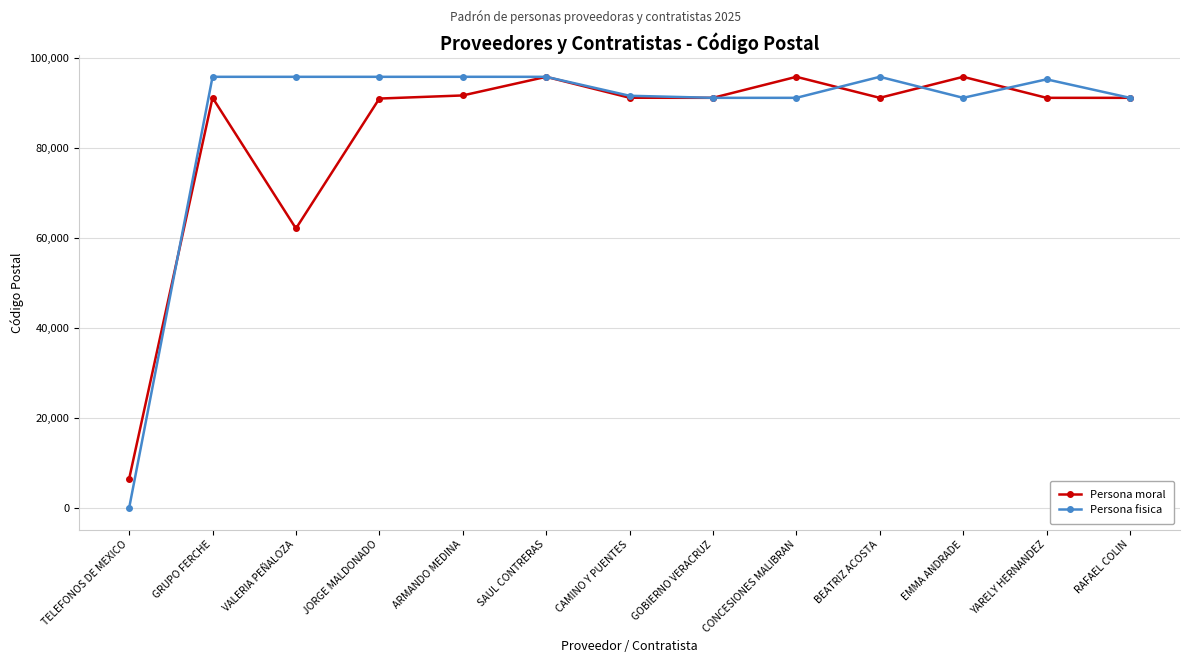

What is the label of the 1st point from the right?

RAFAEL COLIN